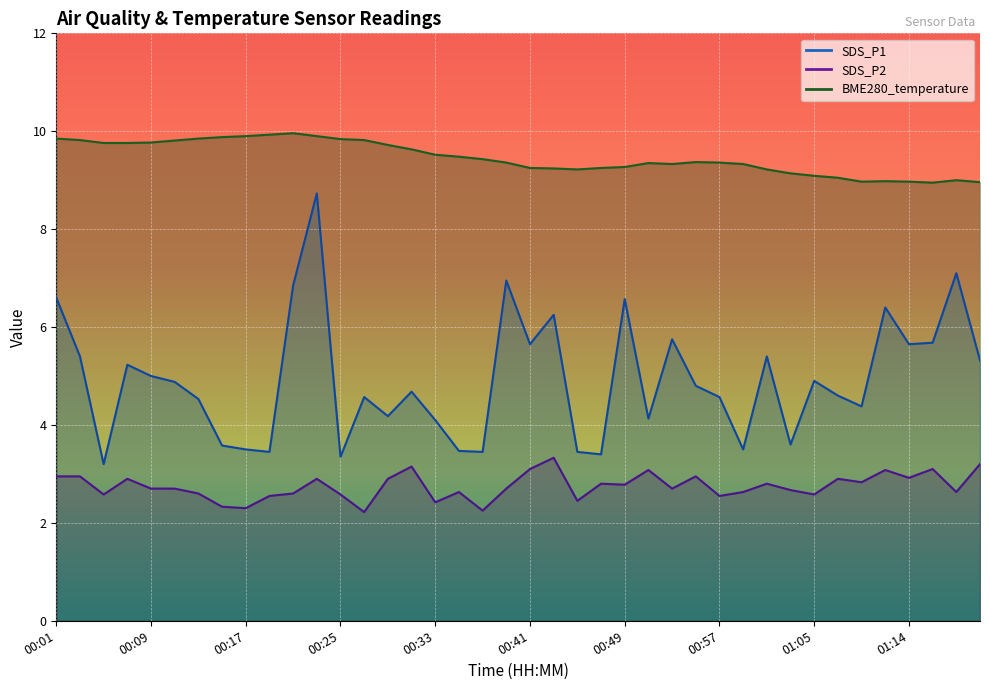

How many distinct data groups are displayed?

3